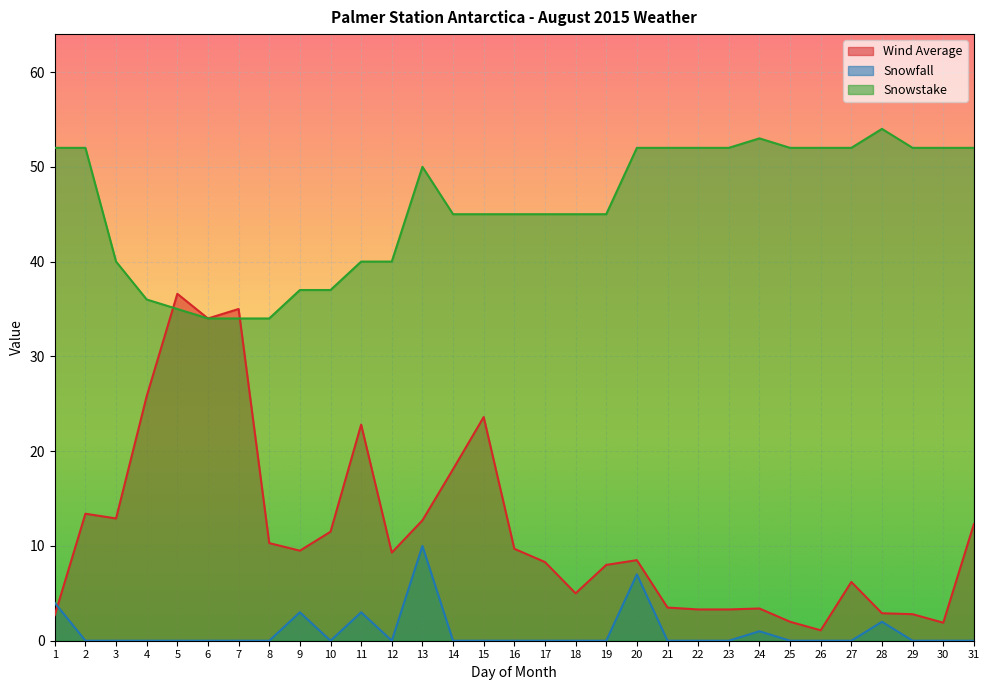

What is the value of the Wind Average point at the 18th from the left?

5.0